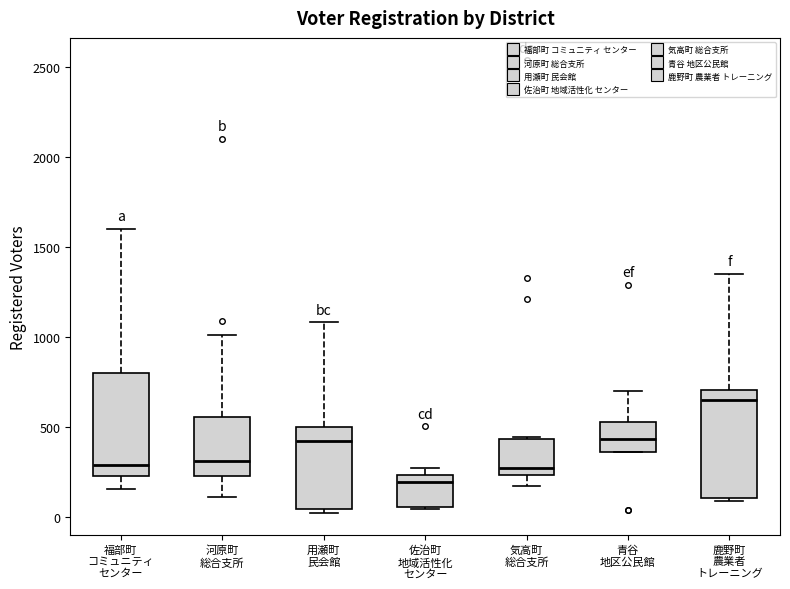

Where does the median line of the box for 福部町 コミュニティ センター sit on the y-axis? The values are not printed on the chart, so give them approximately, as read against the axis.

300